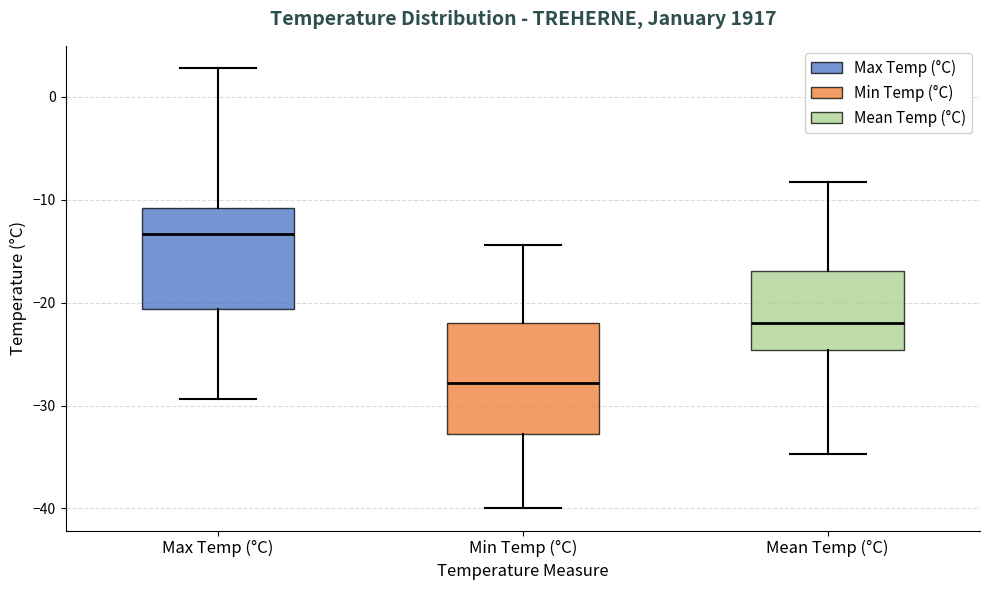

Which box is the tallest, from its lower edge to its upper edge?

Min Temp (°C)